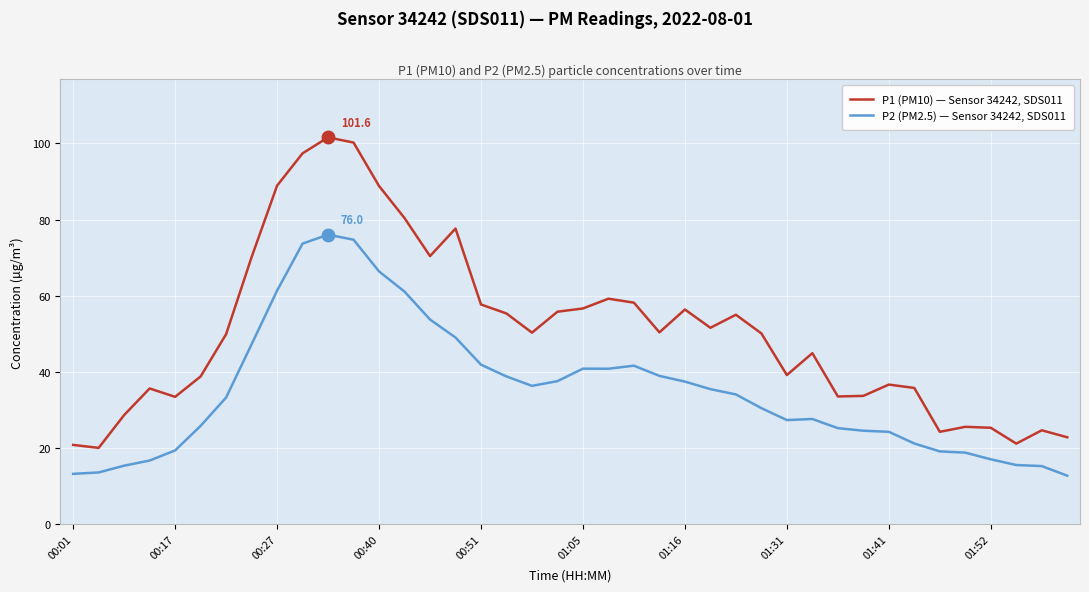

What is the difference between the maximum and minimum values in the P2 (PM2.5) — Sensor 34242, SDS011 series?

63.3